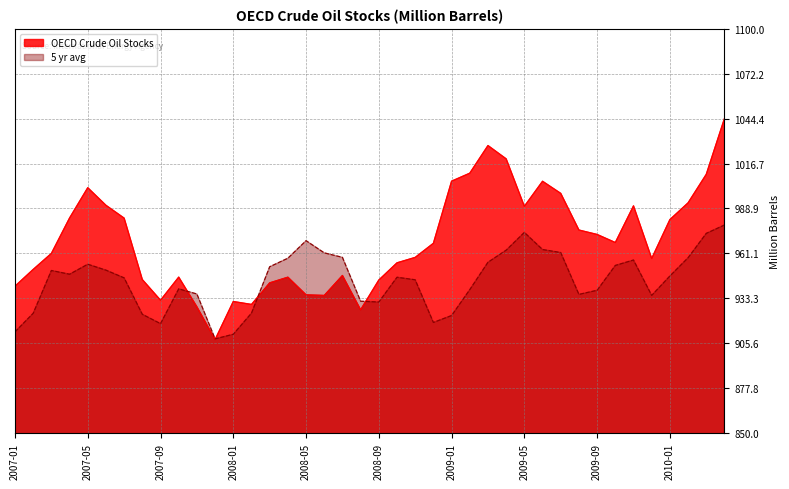

What is the maximum value shown in the chart?

1044.5